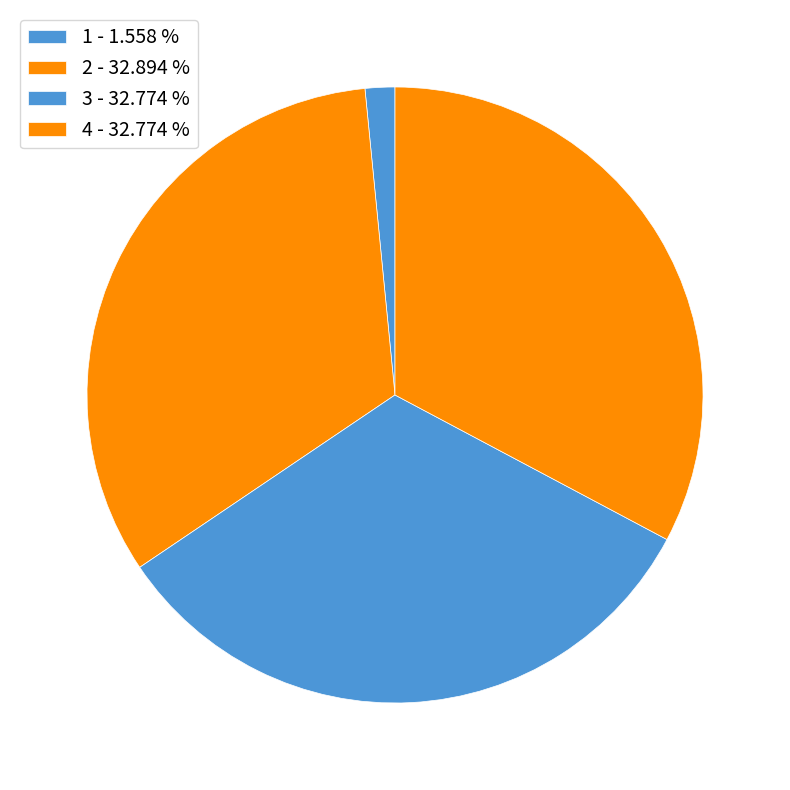

Is it true that 3 is 20% of the pie?

False